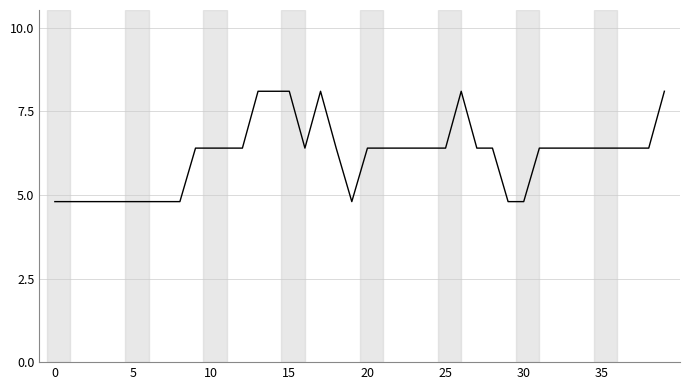

What is the greatest value displayed?

8.1